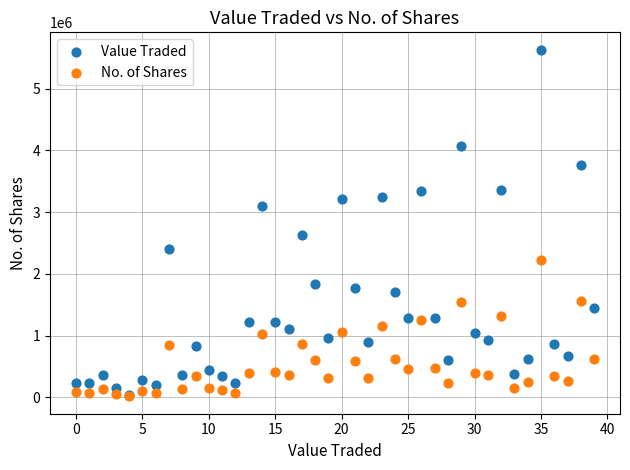

Which series has the widest spread of Y values?

Value Traded